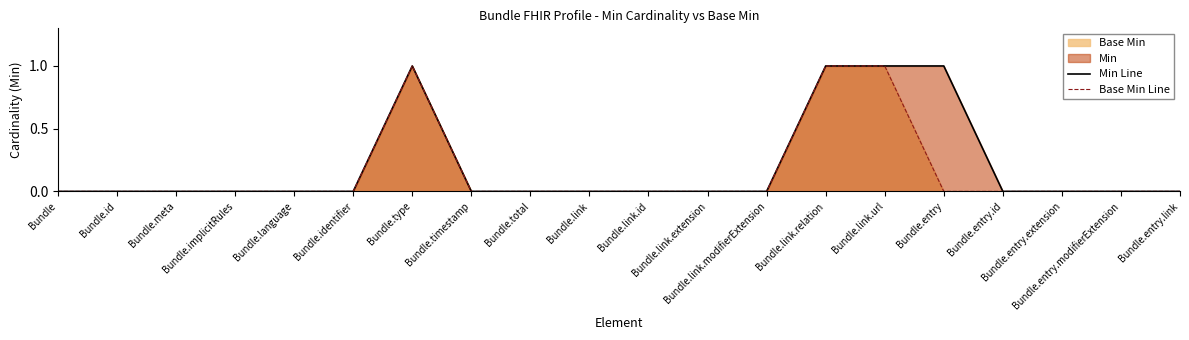

What is the label of the 20th point from the right?

Bundle